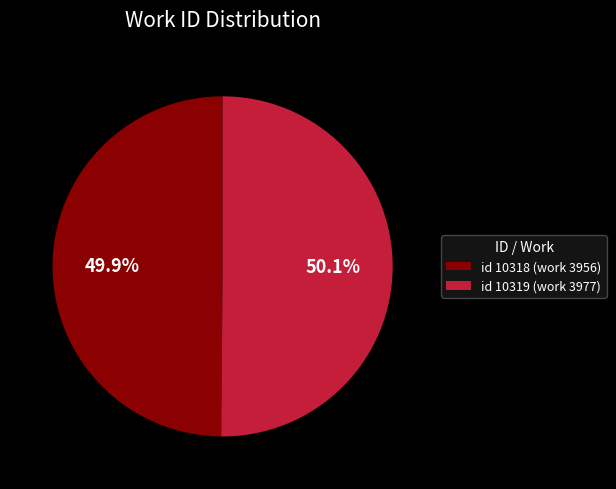

Is there a majority slice in this chart?

Yes